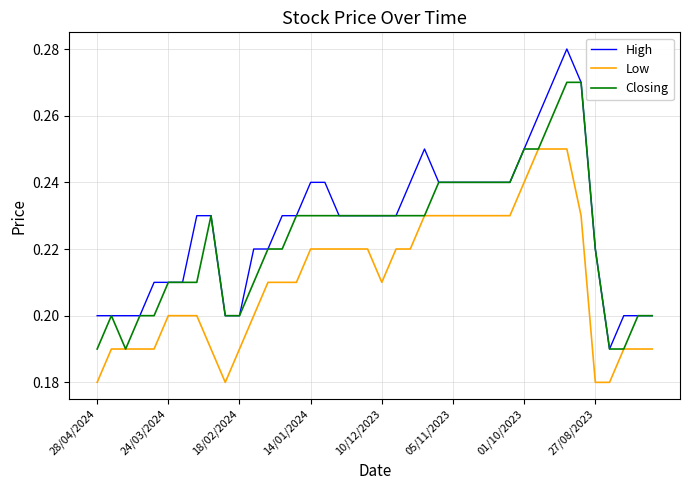

Rank the series by their average value, from lowest to highest.

Low, Closing, High